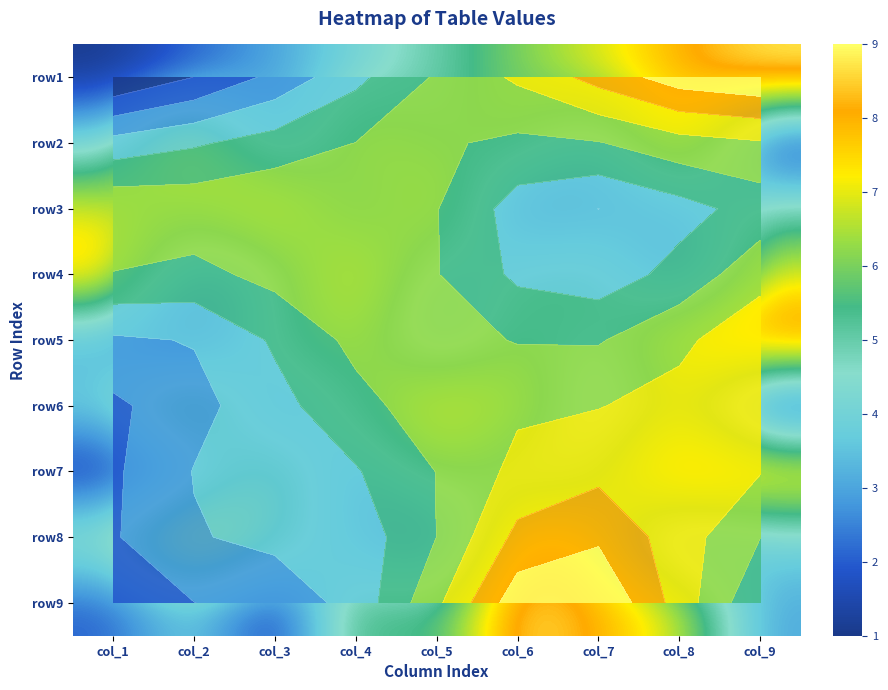

What is the maximum value for row6?

9